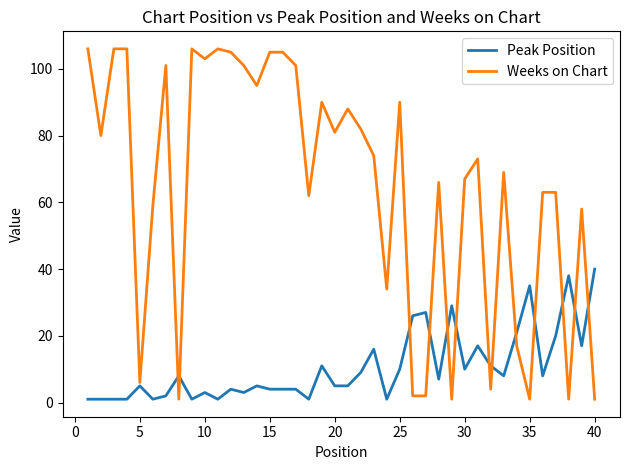

How many series are shown in this chart?

2